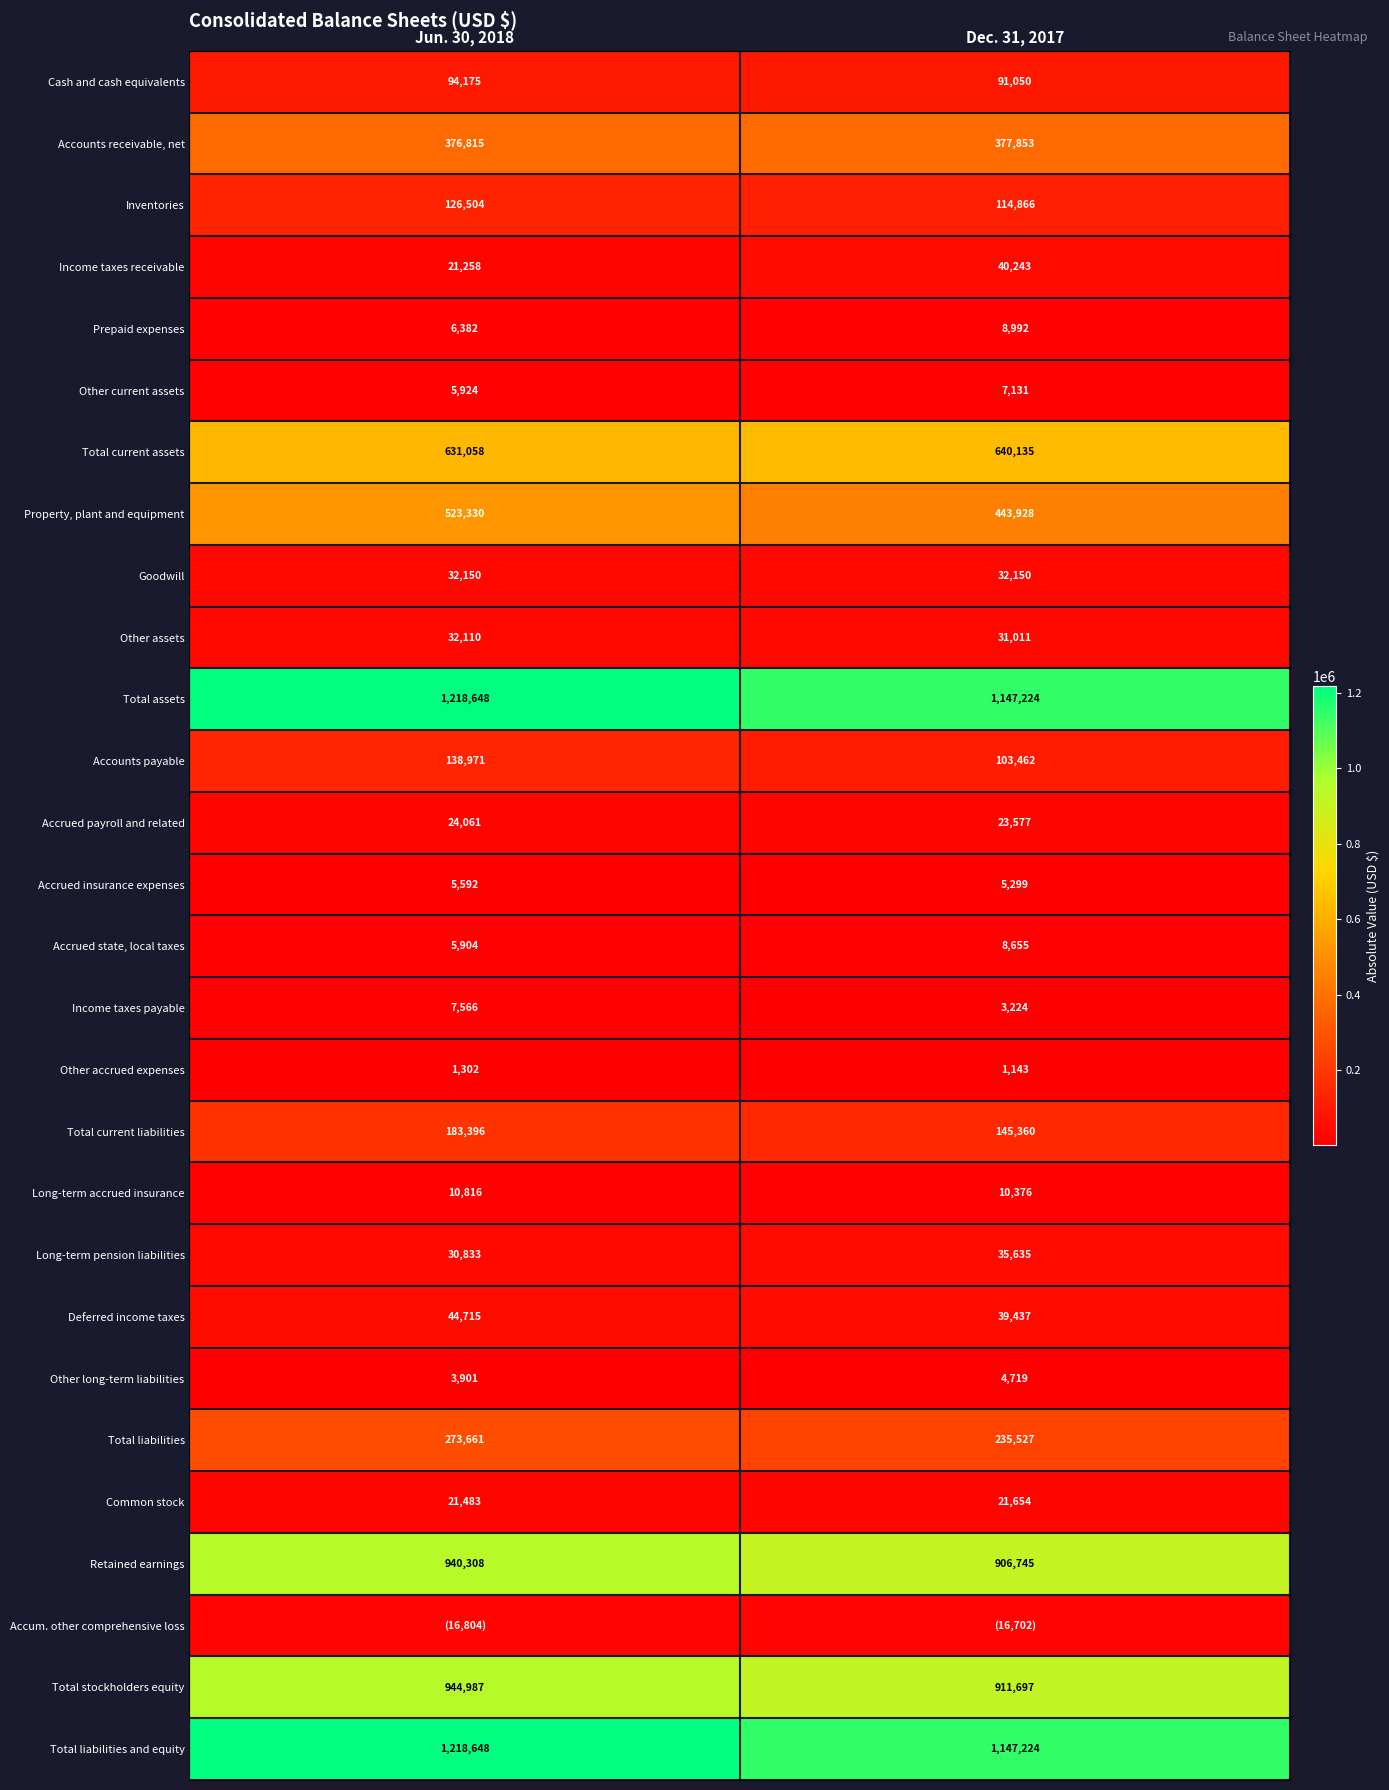

At which category is the sum across all series the highest?

Jun. 30, 2018